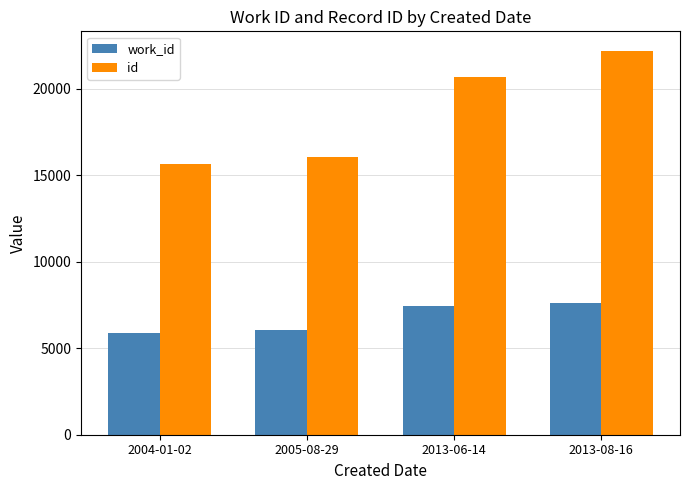

Read the id value at 2004-01-02.

15653